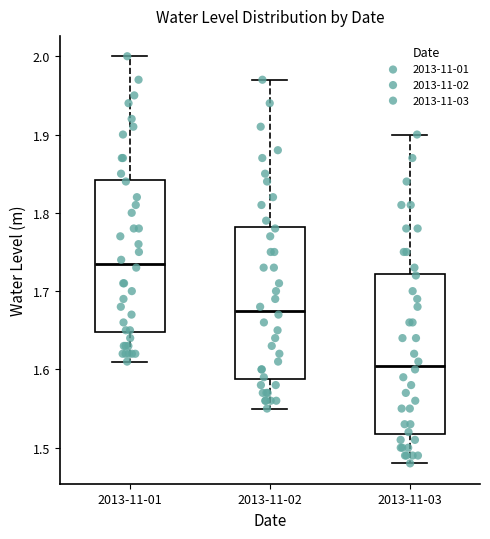

Reading left to right, read every box against the y-axis: the position of its median line, the range the box covers, and the ends of its whiskers. The values are not printed on the chart, so give them approximately, as read against the axis.

2013-11-01: median 1.74, box 1.65 to 1.84, whiskers 1.61 to 2.00
2013-11-02: median 1.68, box 1.59 to 1.78, whiskers 1.55 to 1.97
2013-11-03: median 1.61, box 1.52 to 1.72, whiskers 1.48 to 1.90